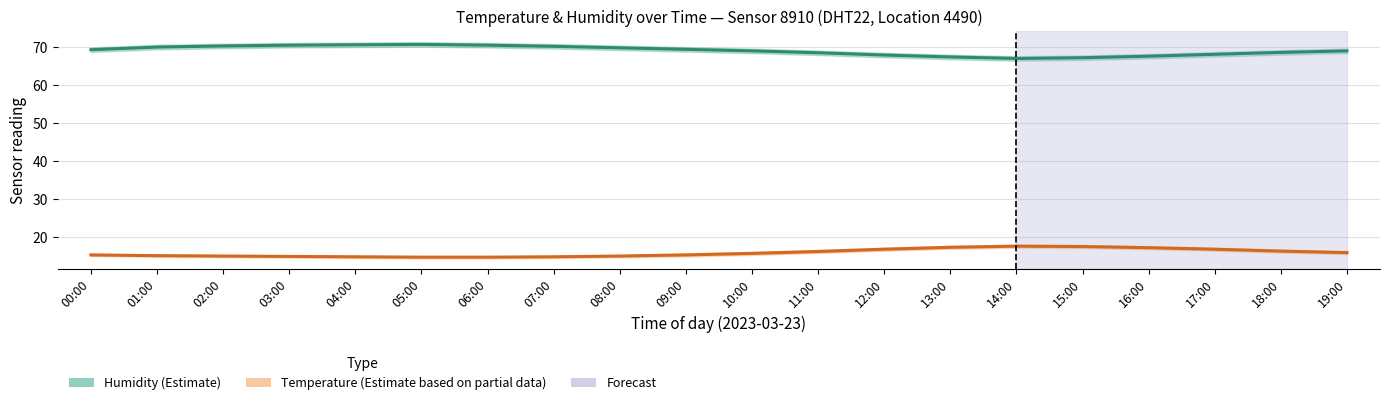

What are all the series names shown in the legend?

Humidity (Estimate), Temperature (Estimate based on partial data)